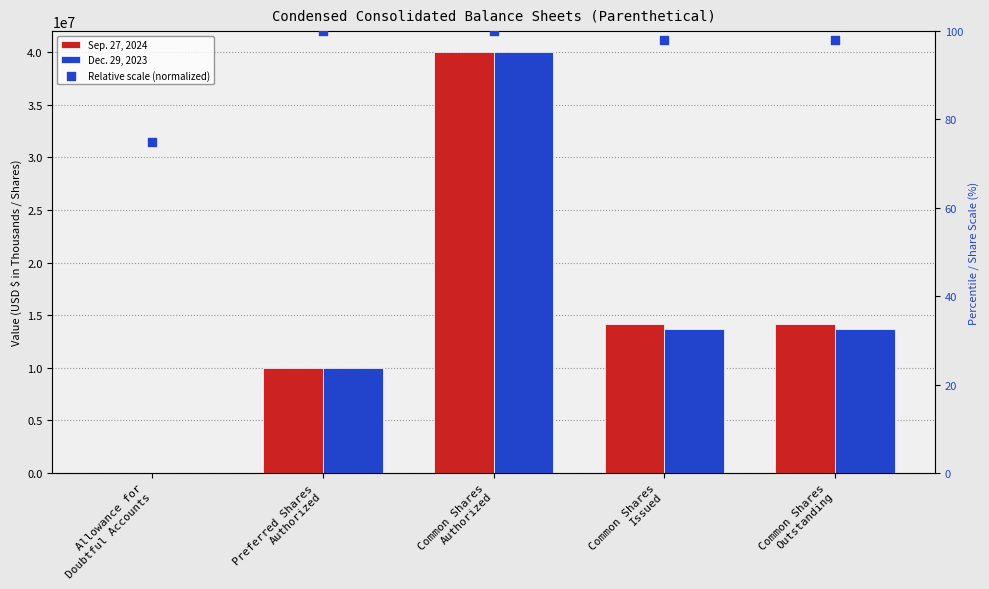

At which category is the sum across all series the highest?

Common Shares
Authorized